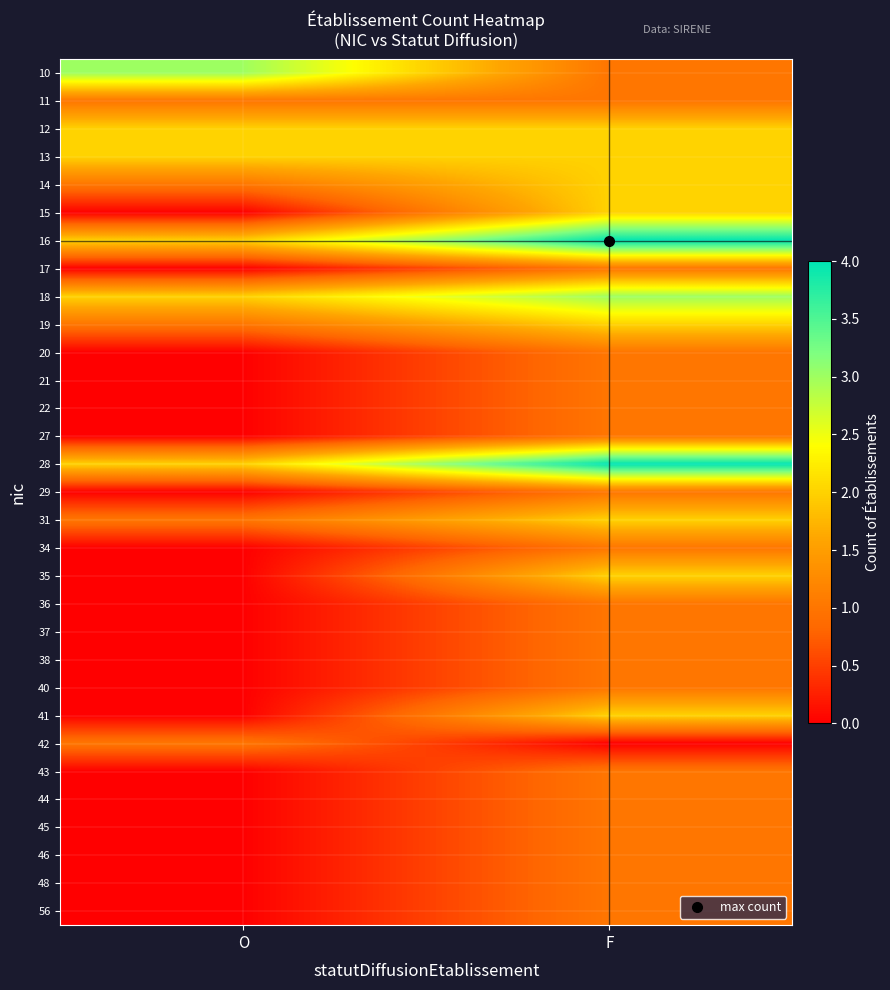

Which has a higher value, F or O?

O